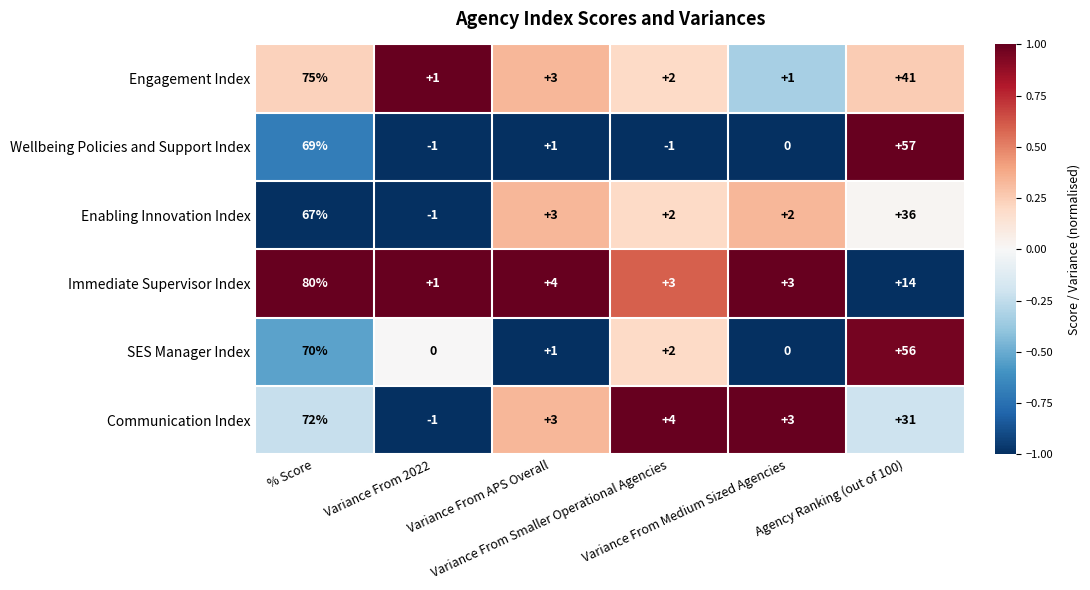

Count the number of categories in the chart.

6